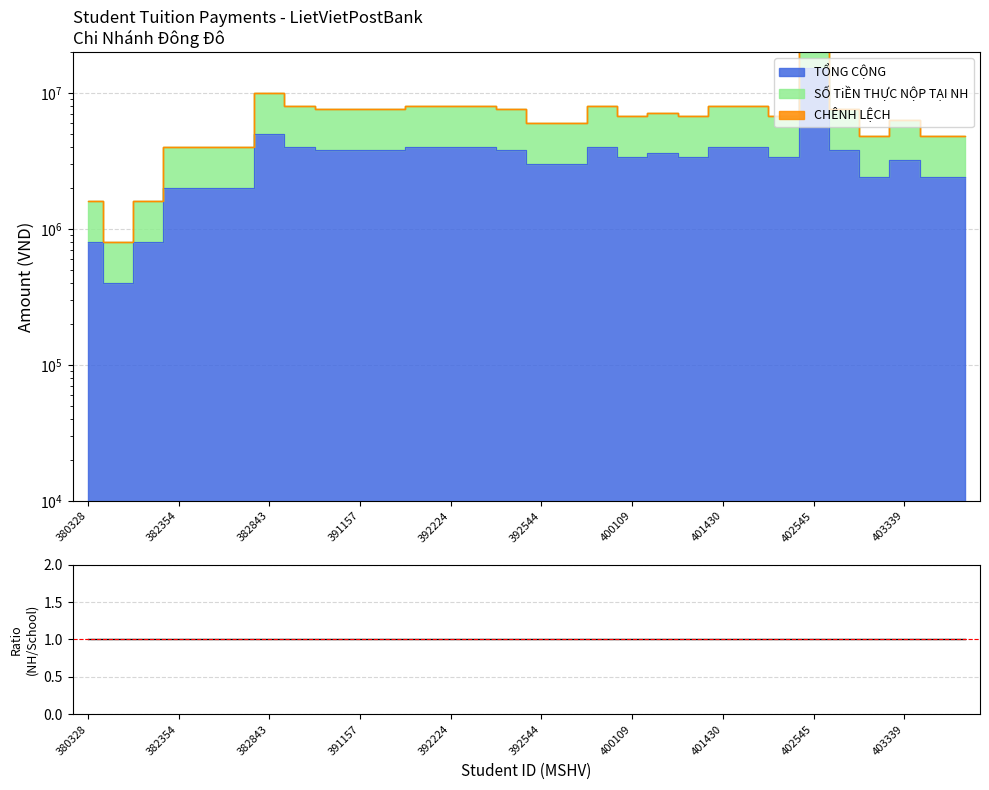

Which series changed the most between 382809 and 403562?

SỐ TiỀN THỰC NỘP TẠI NH